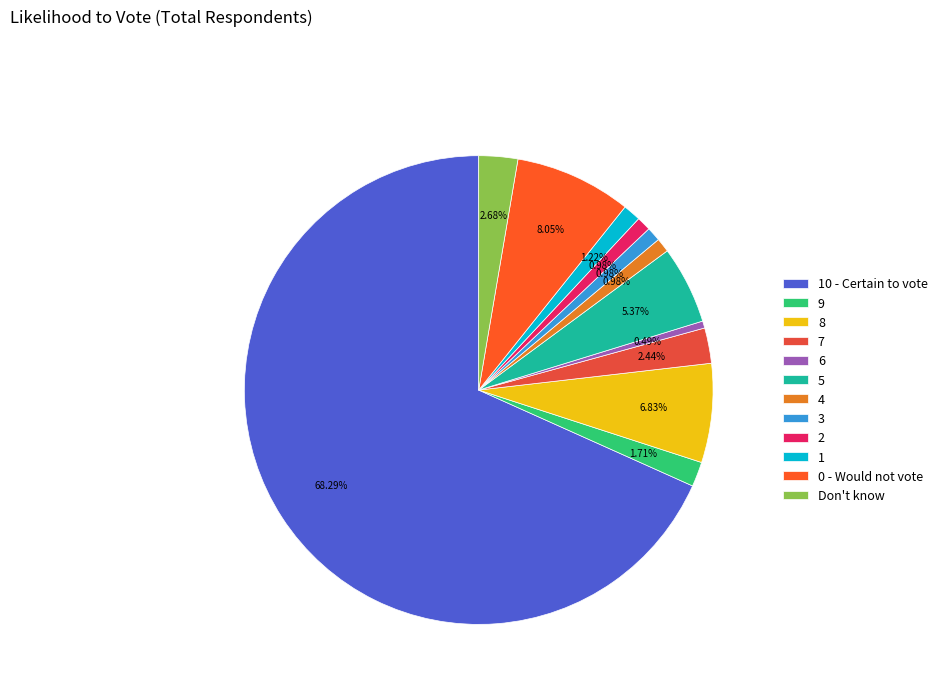

Does 6 account for over 50% of the chart?

No